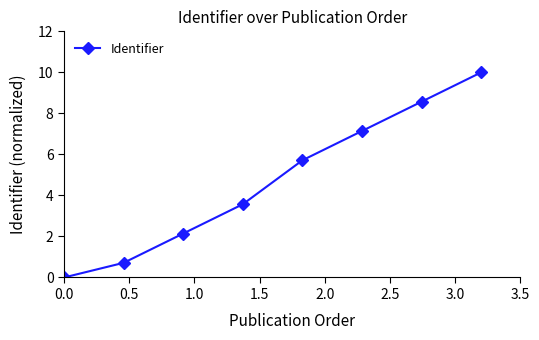

True or false: the data has more than 0 interior local peaks.

False